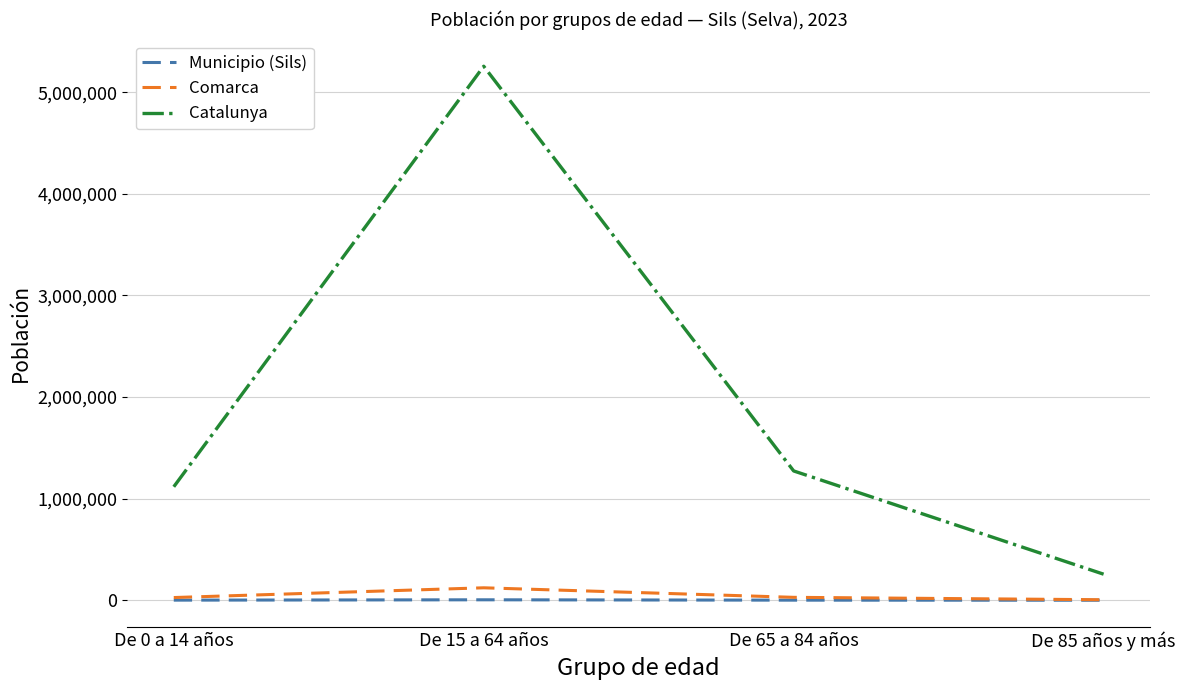

List the series in order of their peak value, highest first.

Catalunya, Comarca, Municipio (Sils)